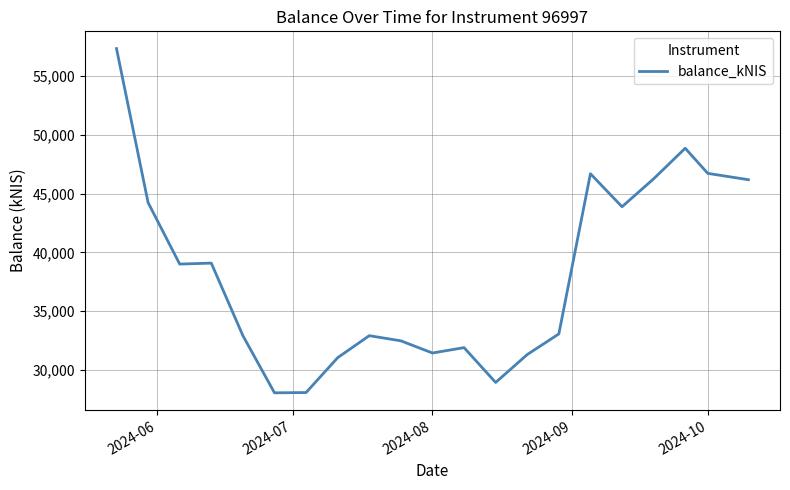

What is the greatest value displayed?

57349.0